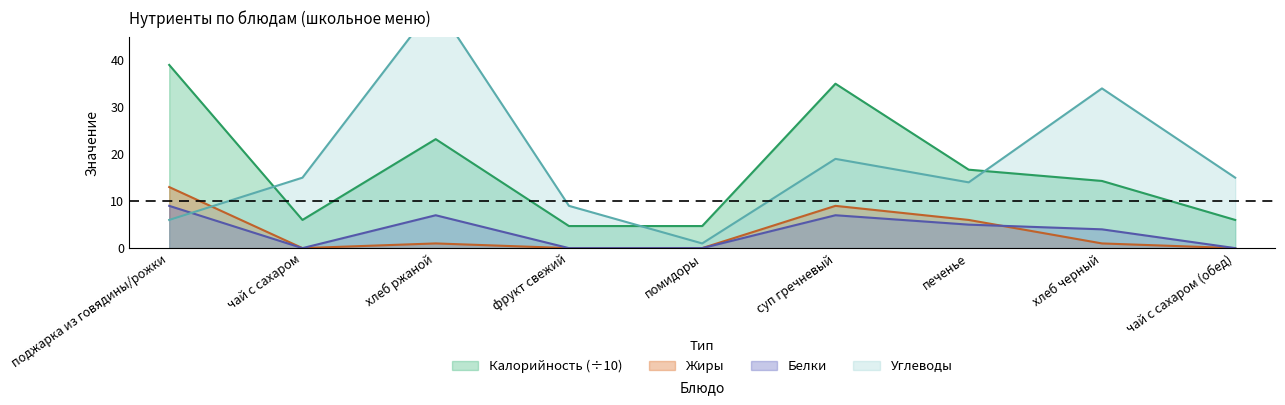

True or false: Калорийность and Белки intersect in this chart.

False